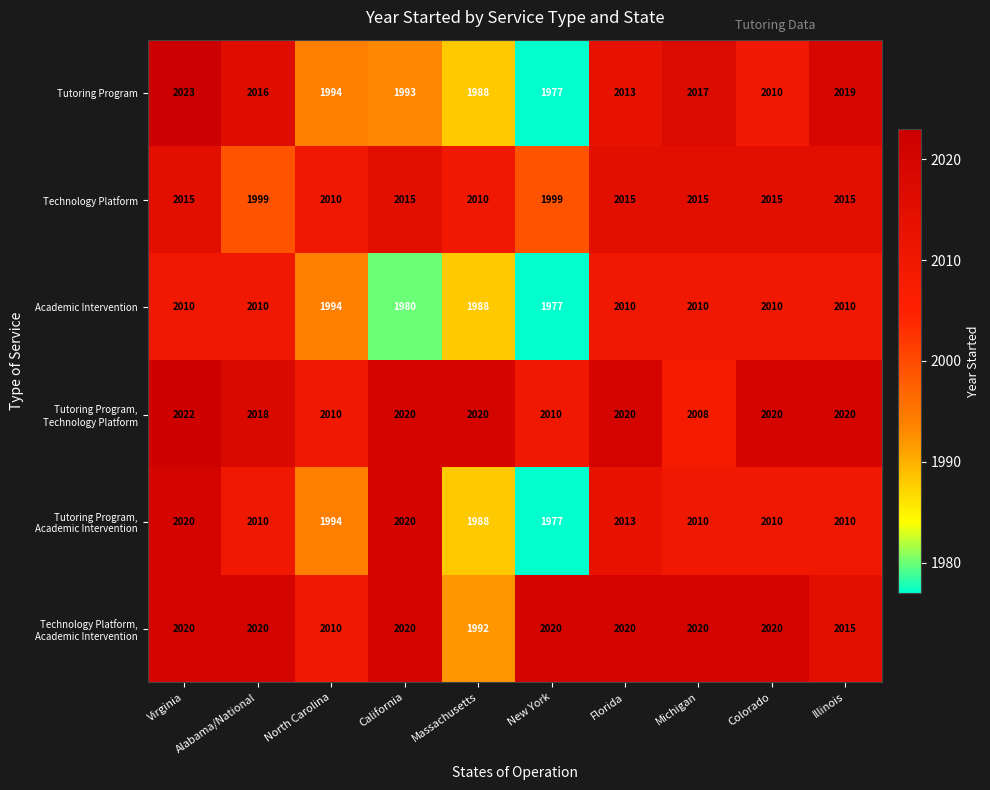

Is the value of Academic Intervention at Alabama/National greater than the value of Tutoring Program at Illinois?

No